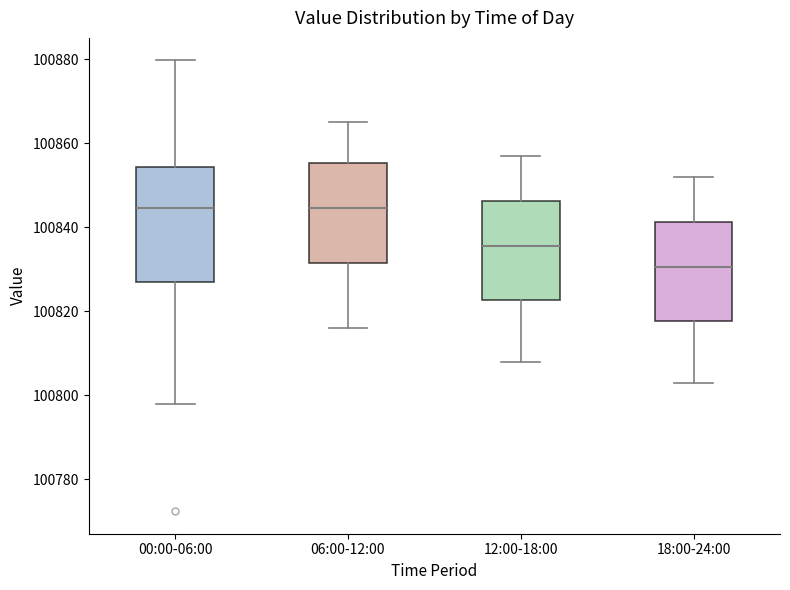

Where does the upper whisker of the box for 06:00-12:00 end on the y-axis? The values are not printed on the chart, so give them approximately, as read against the axis.

100866